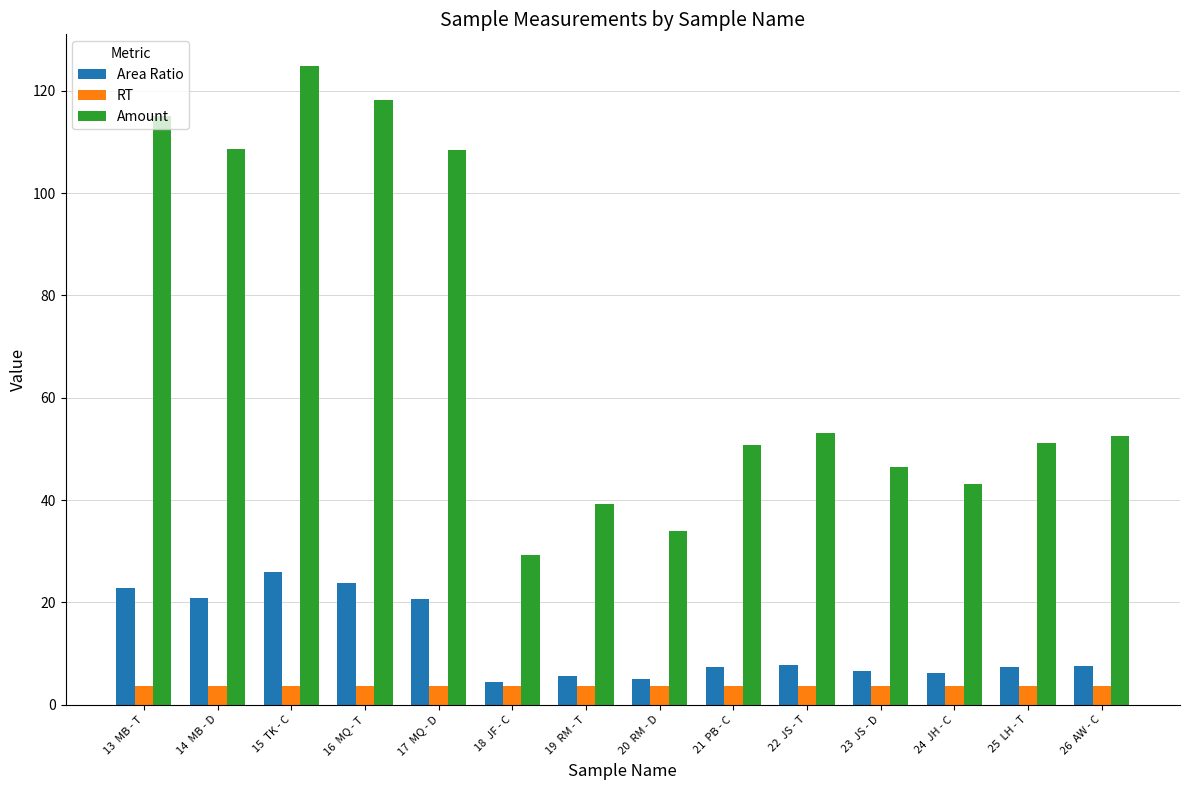

Rank the series by their maximum value, from highest to lowest.

Amount, Area Ratio, RT